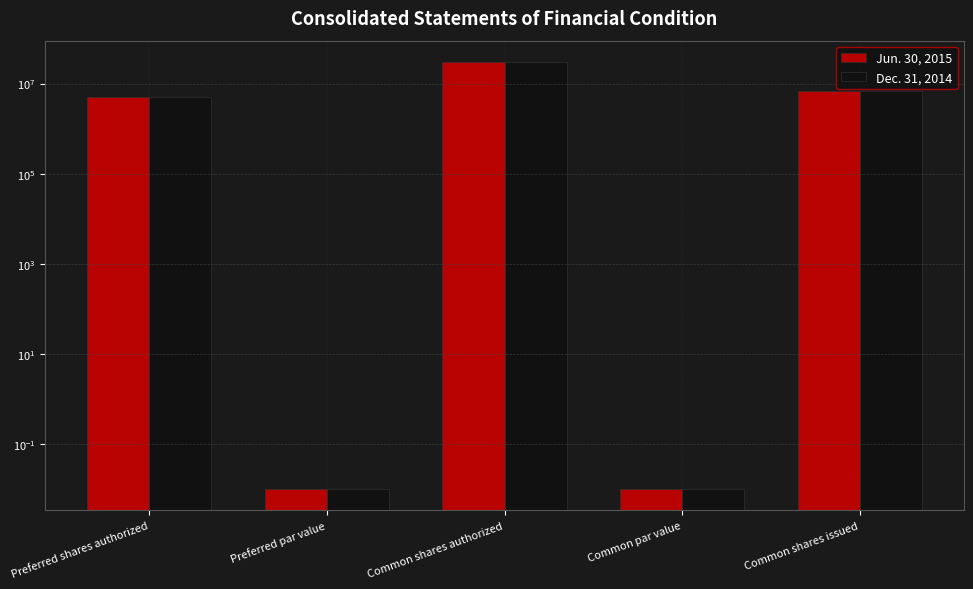

What is the difference between the Dec. 31, 2014 values at Preferred shares authorized and Common par value?

5000000.0